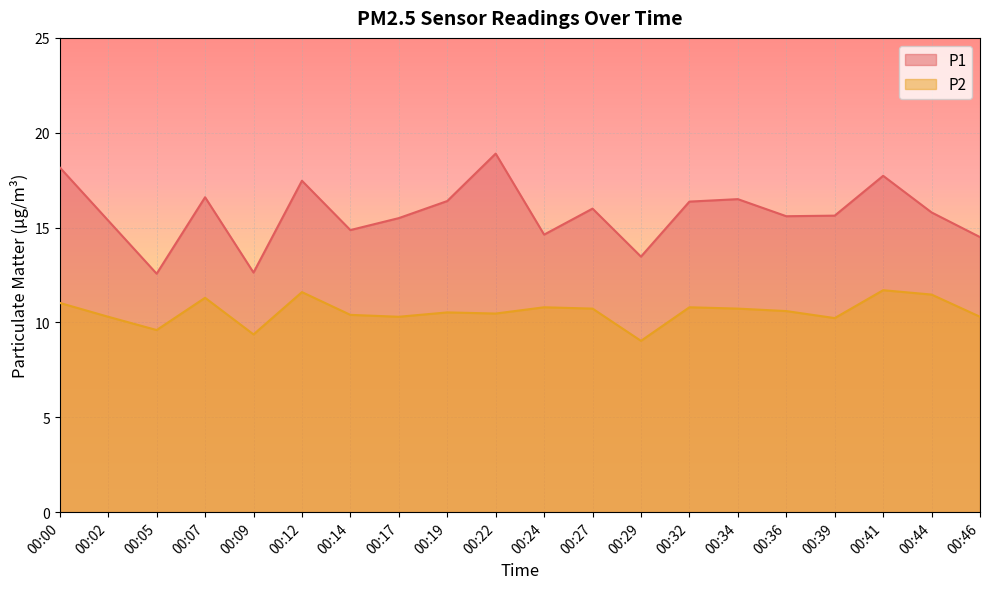

How many data points in P2 are above 10?

17